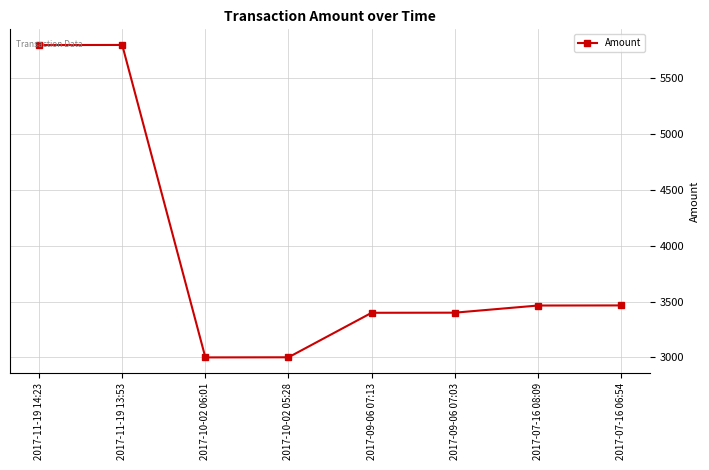

The chart shows a value of 5799 at 2017-11-19 14:23. True or false?

True